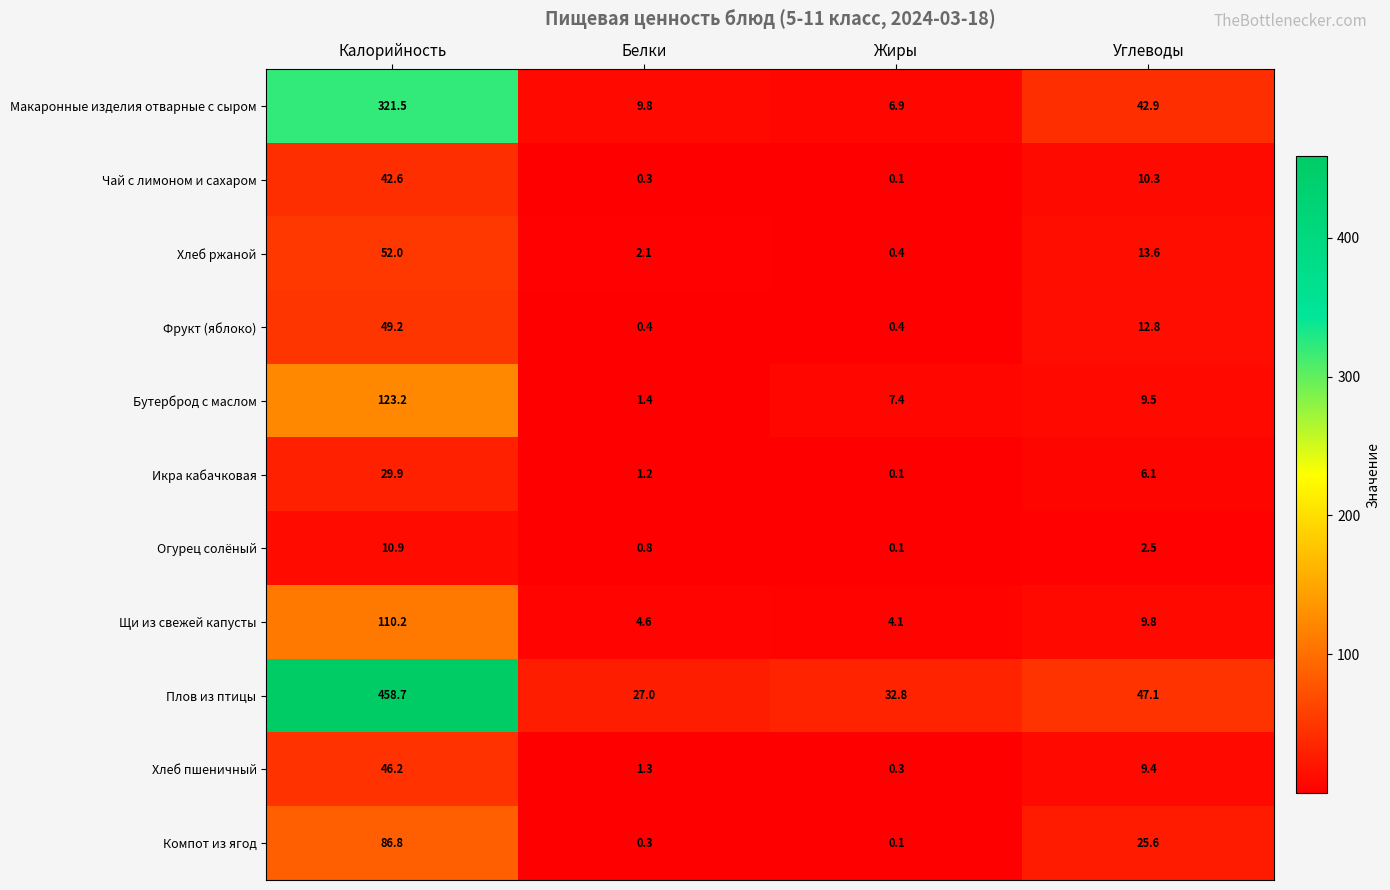

What is the total value across all series at Белки?

49.2